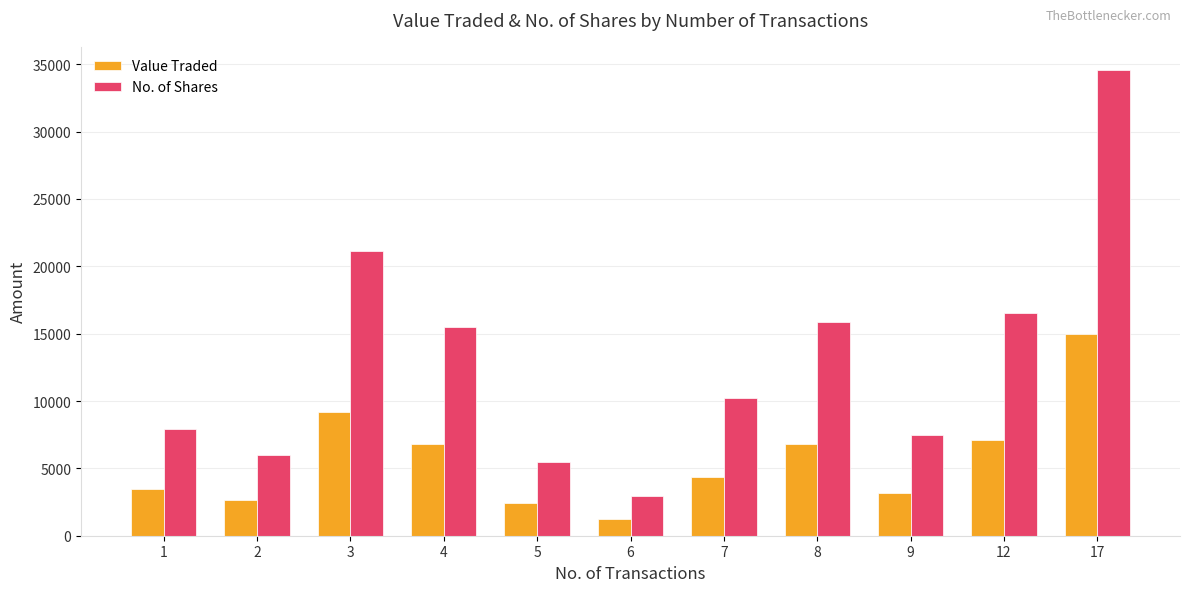

At which category is the sum across all series the highest?

17